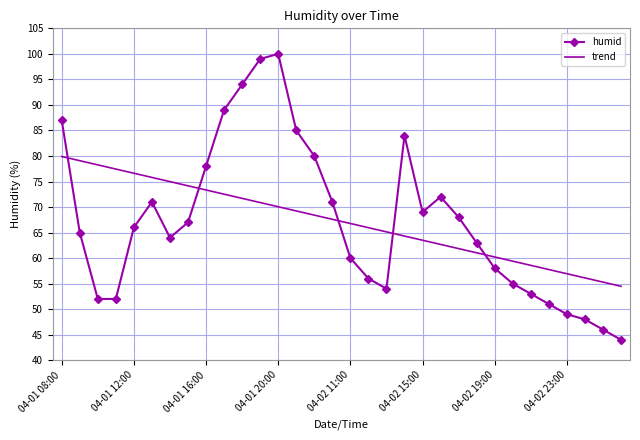

True or false: humid and trend intersect in this chart.

True